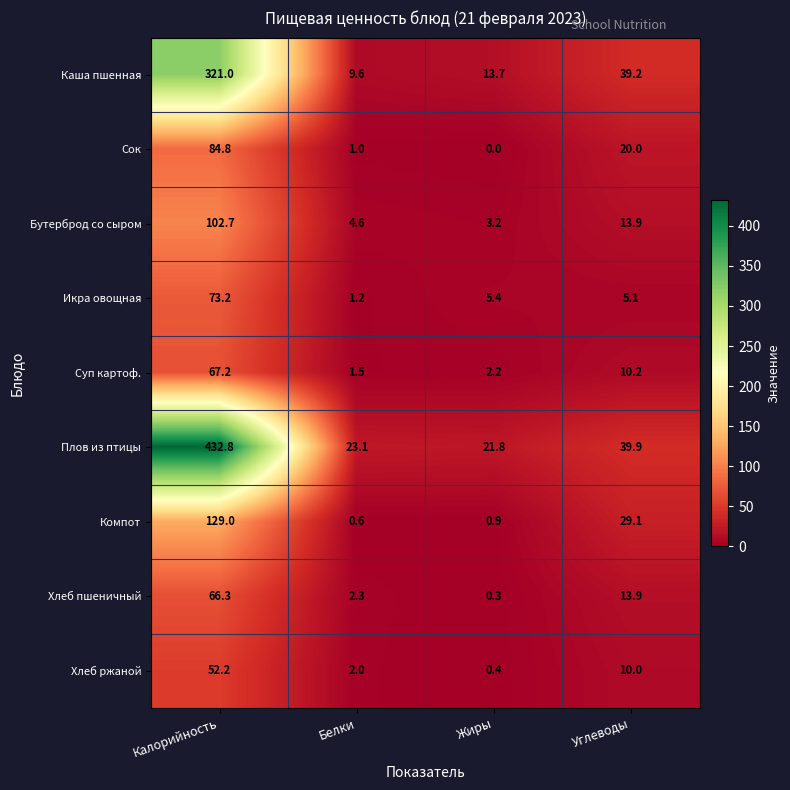

What is the minimum value for Суп картоф.?

1.5